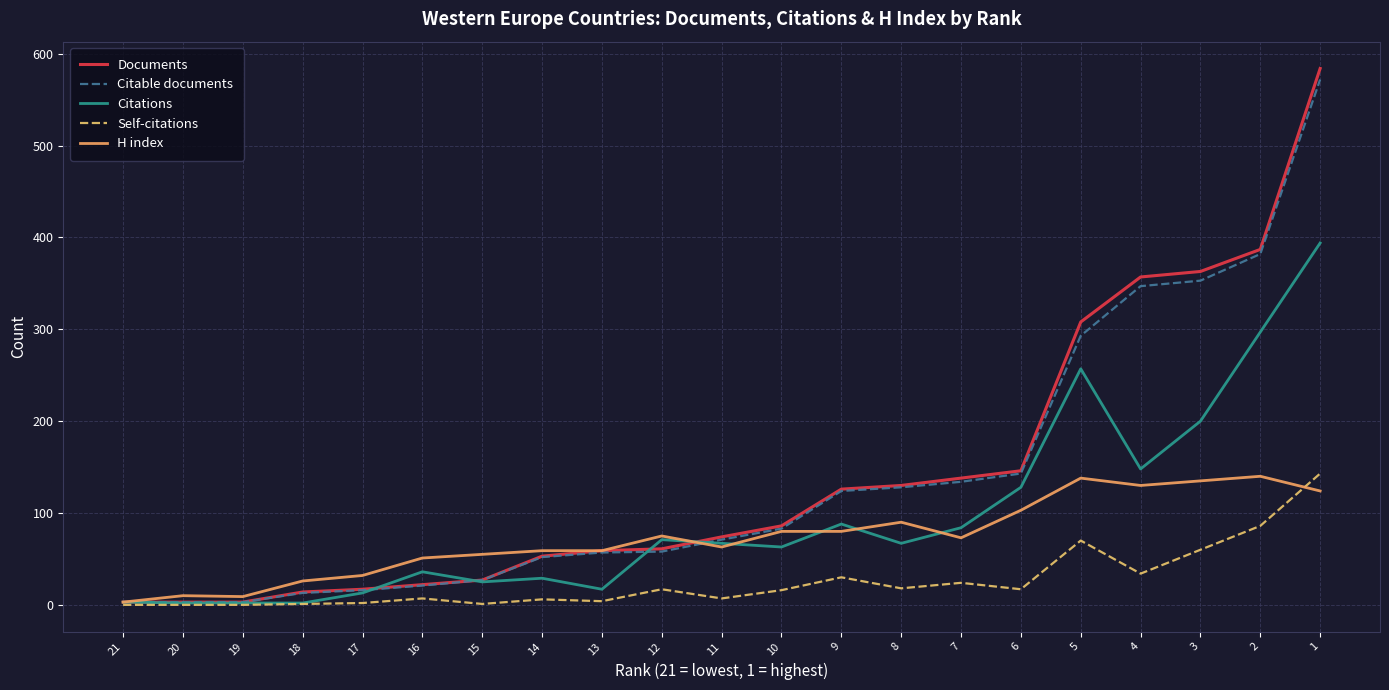

List the series in order of their peak value, lowest first.

H index, Self-citations, Citations, Citable documents, Documents